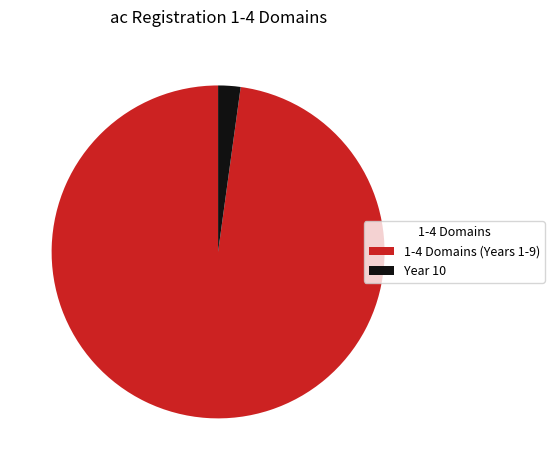

Is it true that Year 10 is 2% of the pie?

True